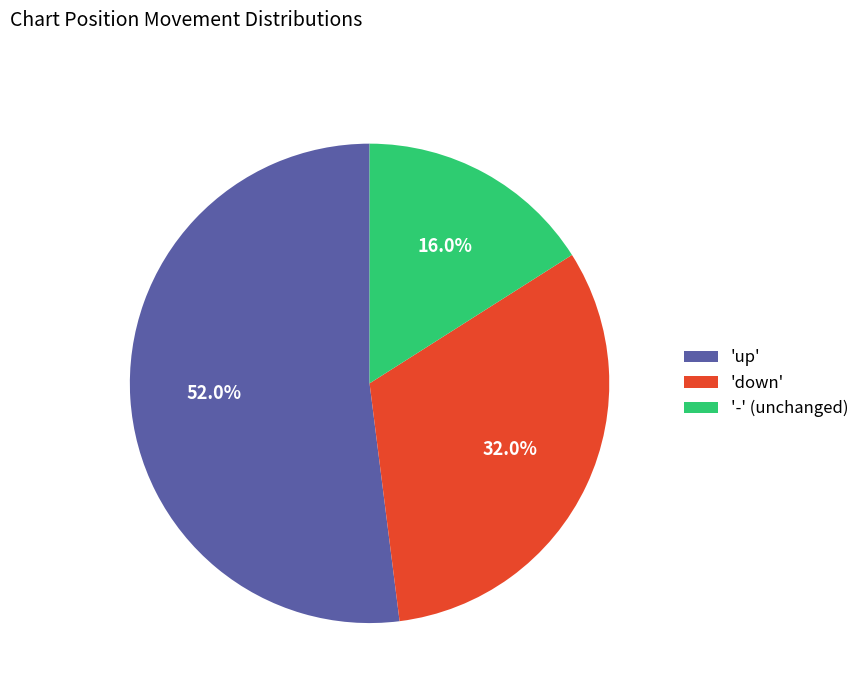

Is there a majority slice in this chart?

Yes